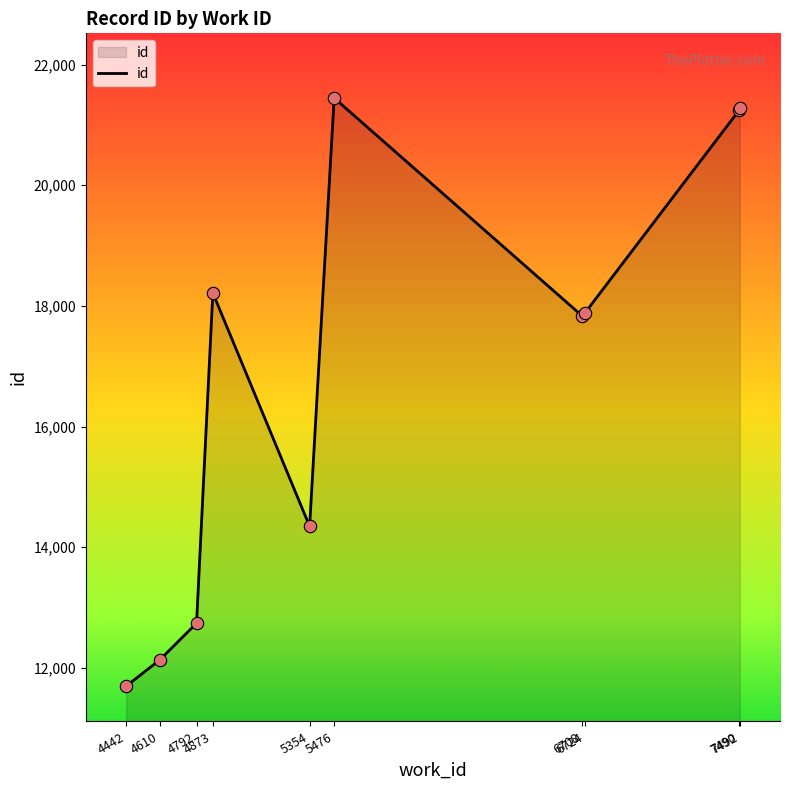

Approximately how many times larger is the value at 6724 compared to 6708?

1.0